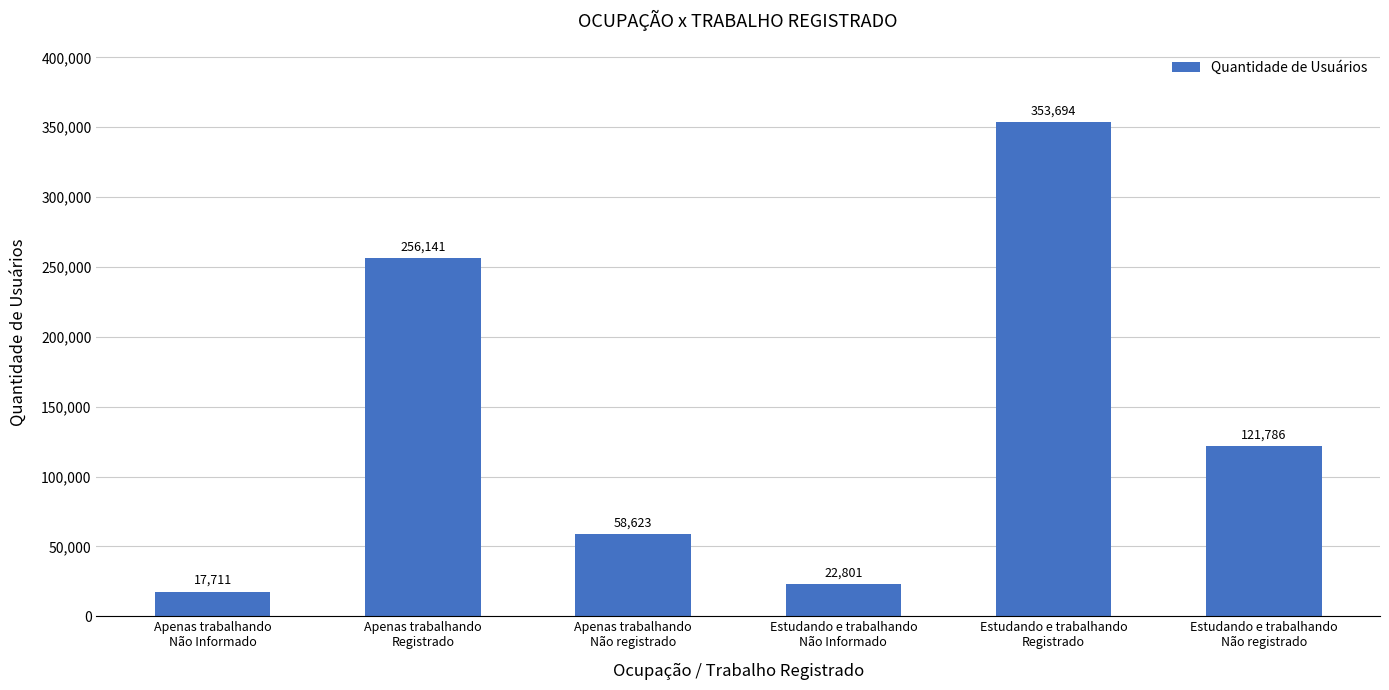

The chart shows a value of 58623 at Apenas trabalhando
Não registrado. True or false?

True